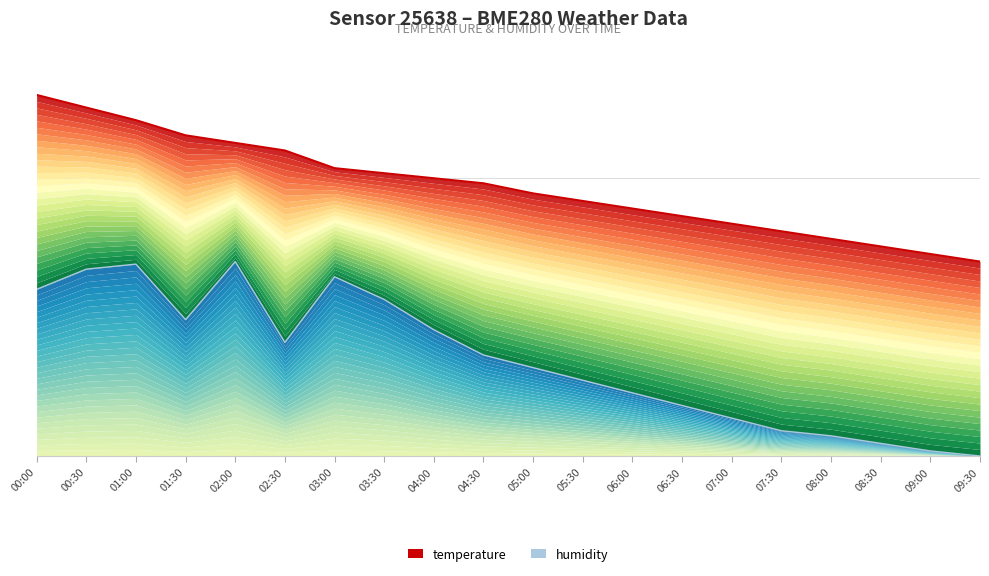

At which category is the sum across all series the highest?

00:30